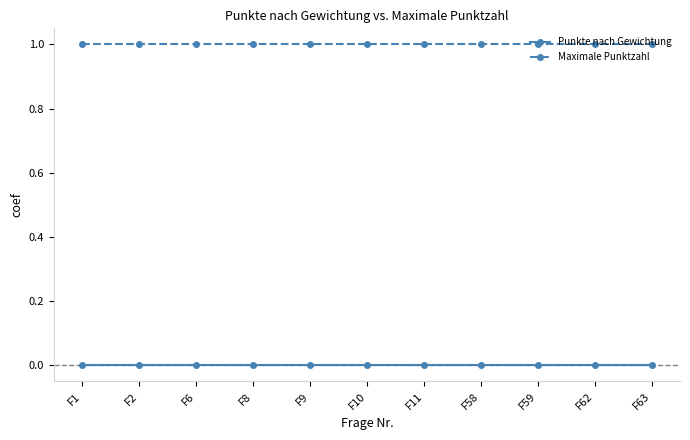

Which series has the largest total across all categories?

Maximale Punktzahl